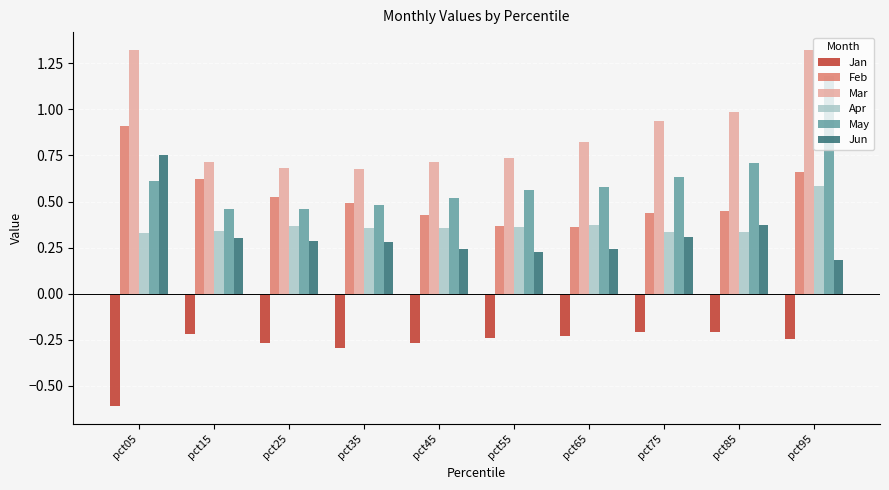

List the series in order of their peak value, highest first.

Mar, May, Feb, Jun, Apr, Jan